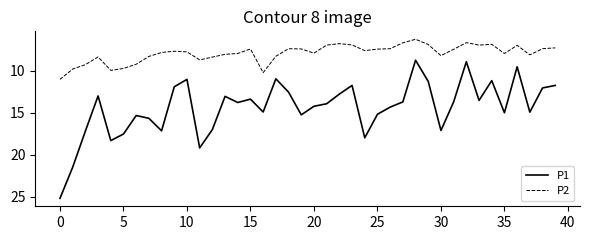

What are all the series names shown in the legend?

P1, P2